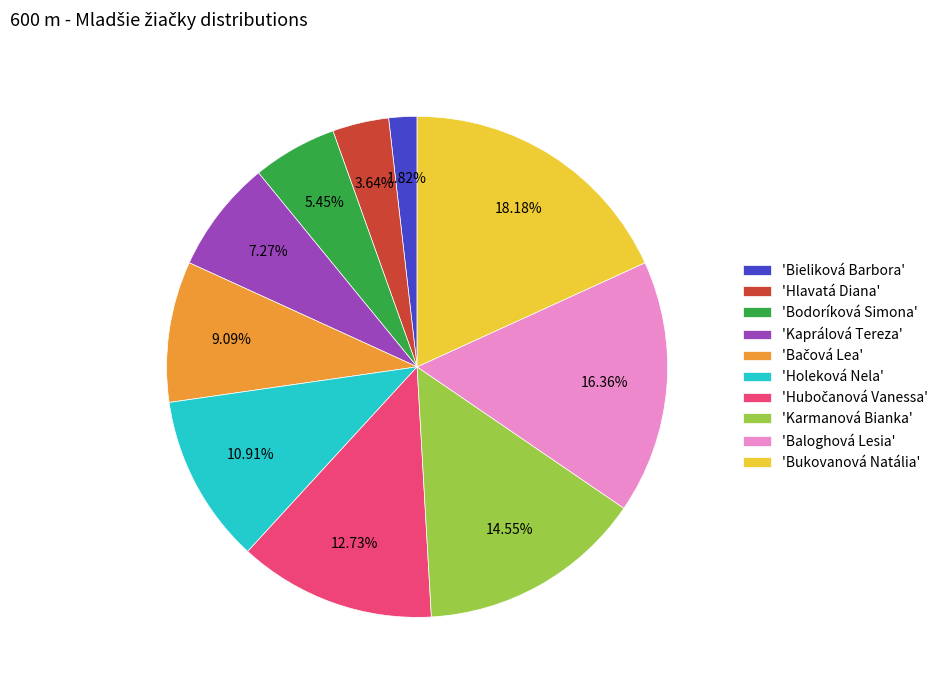

Which has a higher value, 'Bodoríková Simona' or 'Bieliková Barbora'?

'Bodoríková Simona'